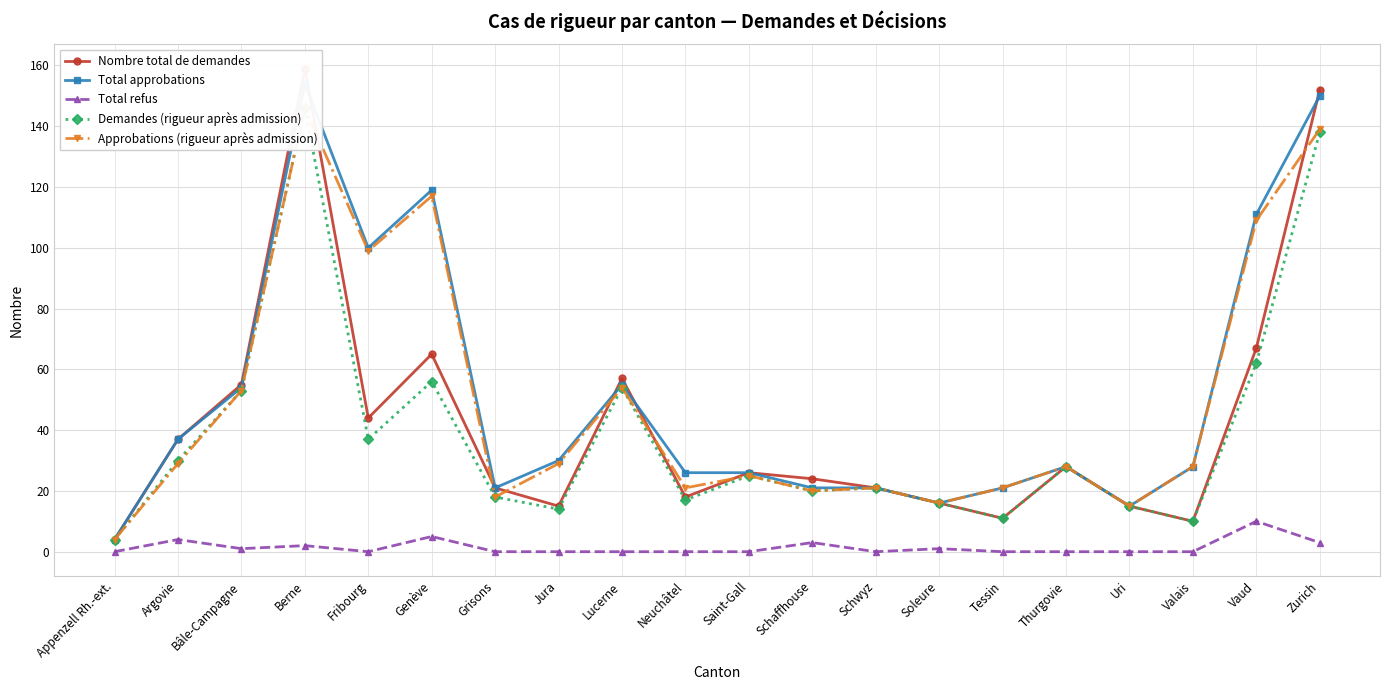

The value of Total approbations at Uri is 15. True or false?

True